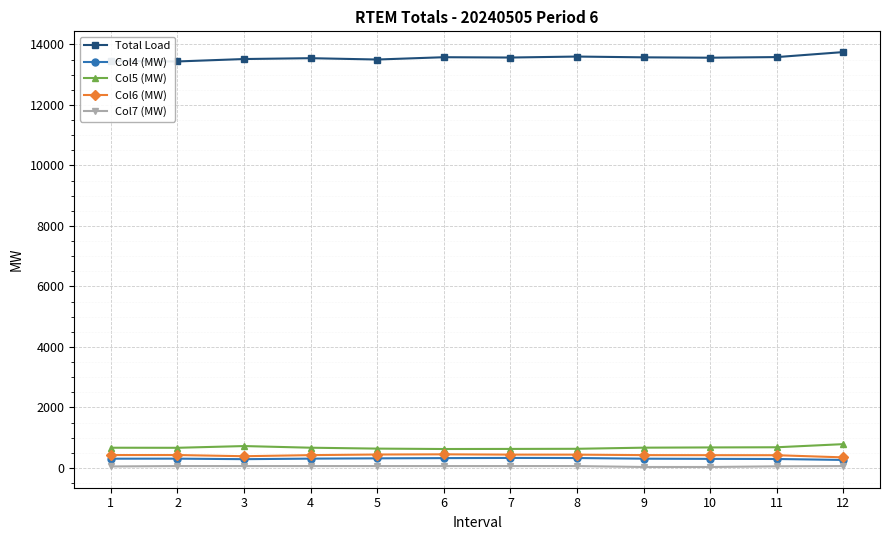

How many values in the Col5 (MW) series are below 667?

6